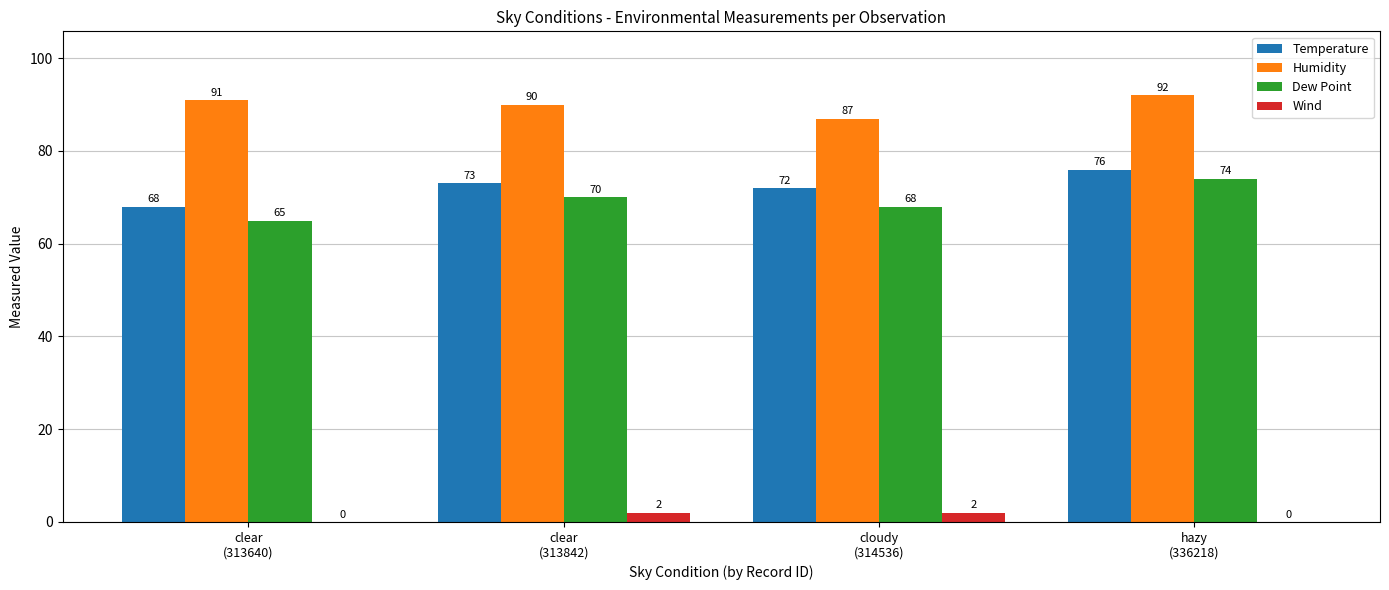

How many Dew Point values are between 68 and 74?

3